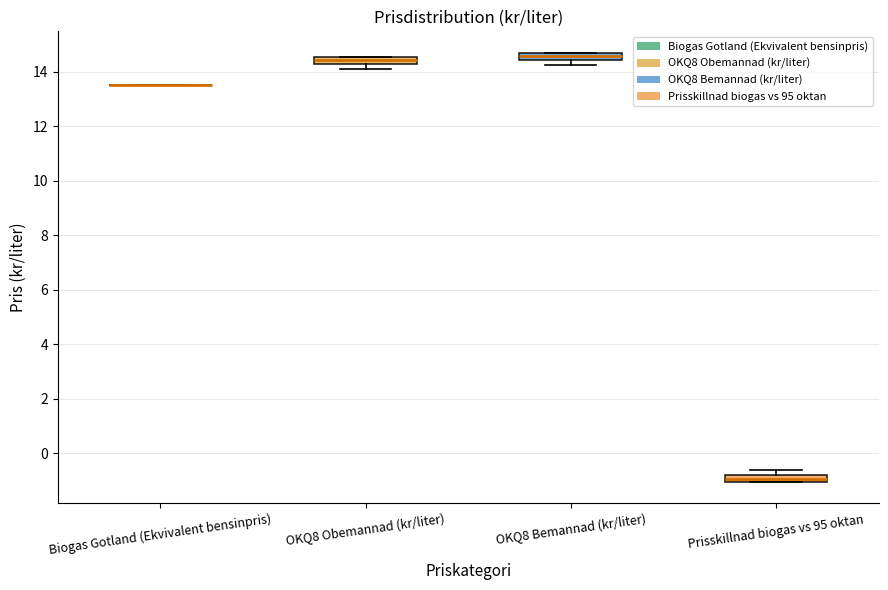

Where is the upper edge of the box for OKQ8 Bemannad (kr/liter) on the y-axis? The values are not printed on the chart, so give them approximately, as read against the axis.

14.6